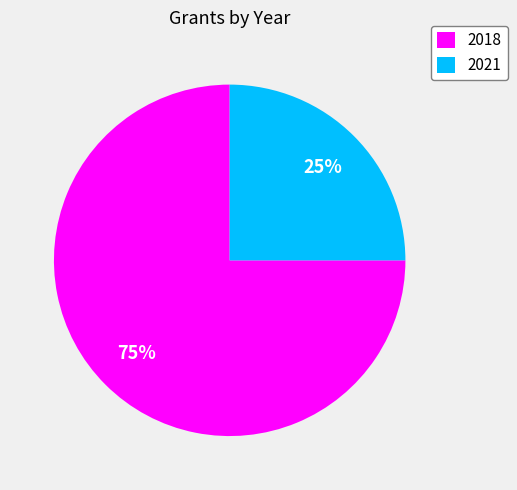

What percentage is the 2021 slice, to the nearest percent?

25%